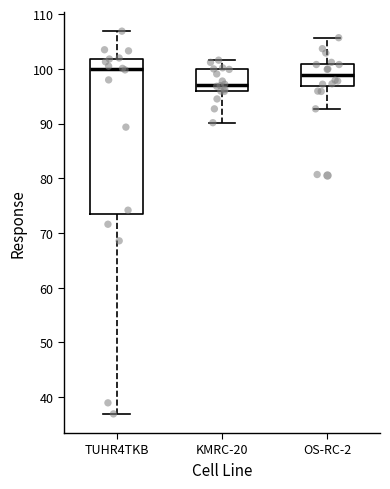

Where is the upper edge of the box for KMRC-20 on the y-axis? The values are not printed on the chart, so give them approximately, as read against the axis.

100